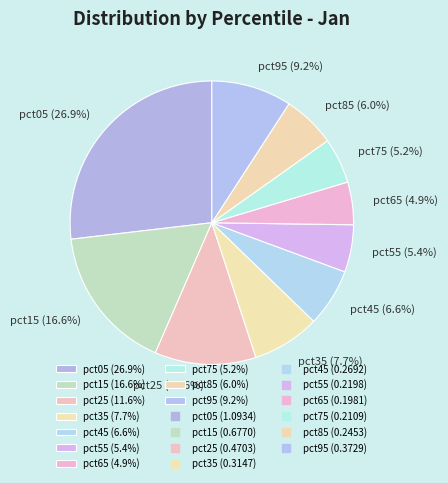

Is there any slice that represents more than half of the pie?

No